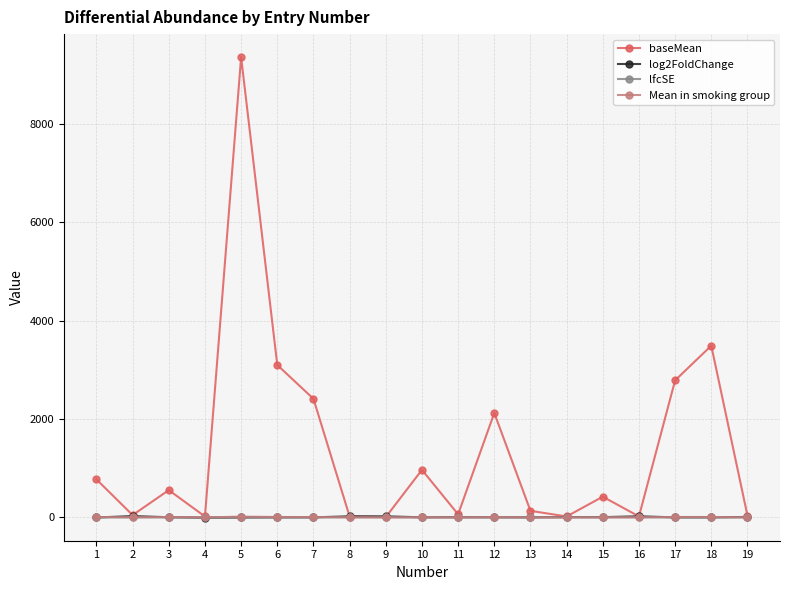

How many categories are shown in the chart?

19